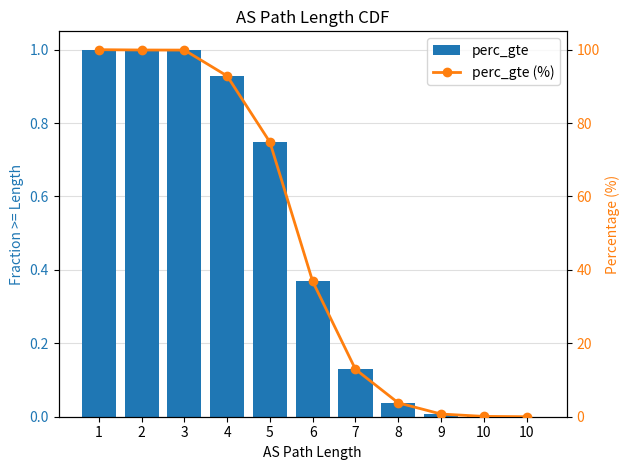

Reading left to right, extract all data points from this chart.

perc_gte: 1.0	1.0	1.0	0.9	0.7	0.4	0.1	0.0	0.0	0.0	0.0
perc_gte (%): 100.0	99.9	99.9	92.8	74.8	36.9	12.9	3.8	0.7	0.1	0.0